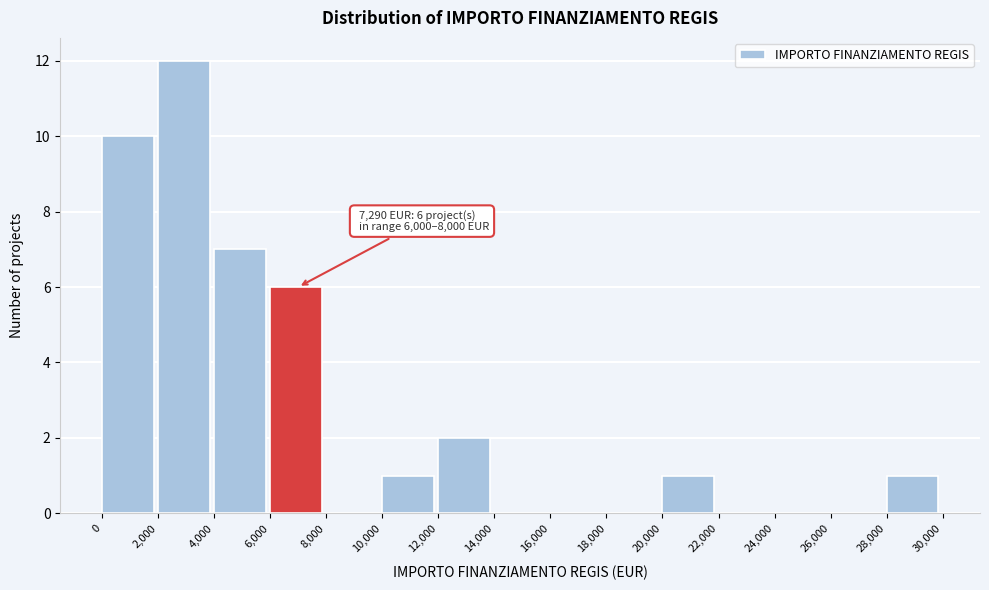

Which range on the x-axis has the tallest bar?

2,000 to 4,000